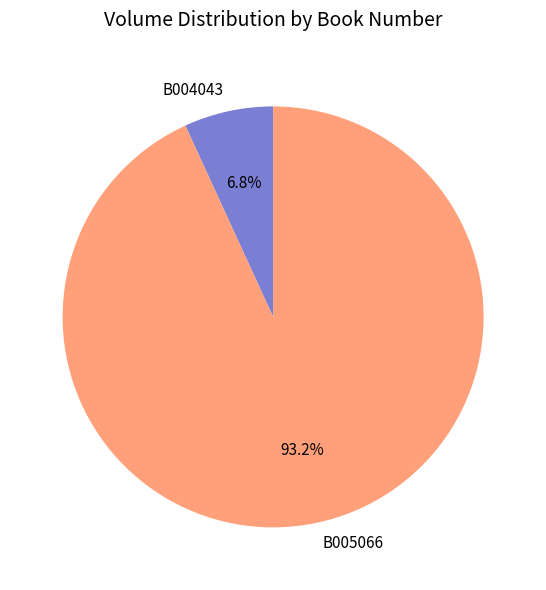

Which slice is the largest?

B005066